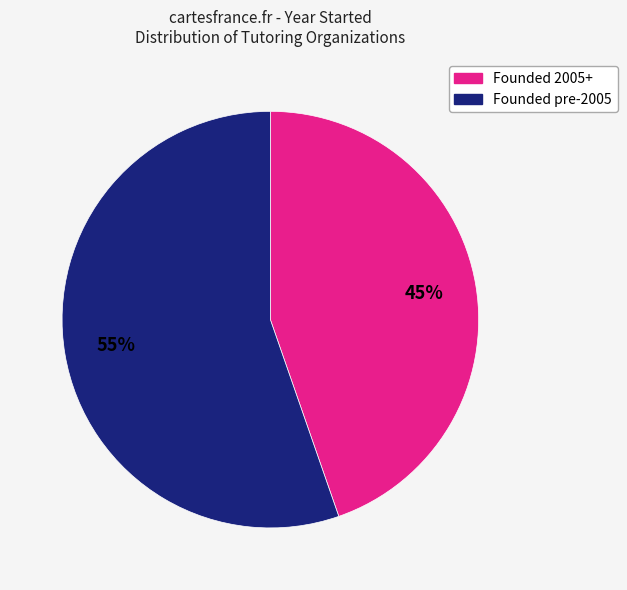

How many slices are in this pie chart?

2